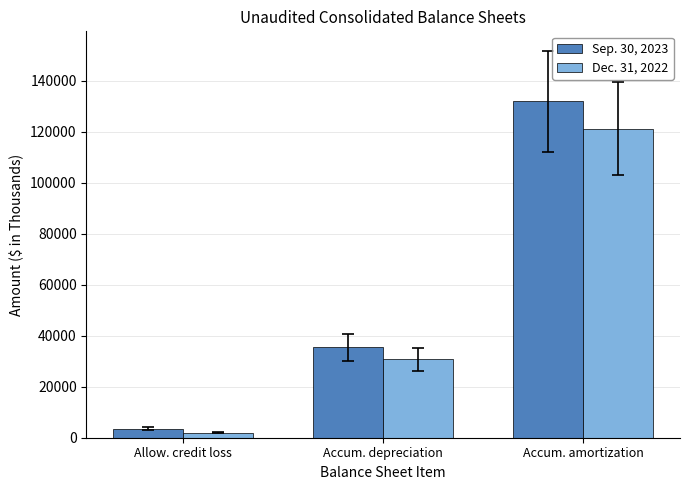

What is the highest value of the Dec. 31, 2022 series?

121252